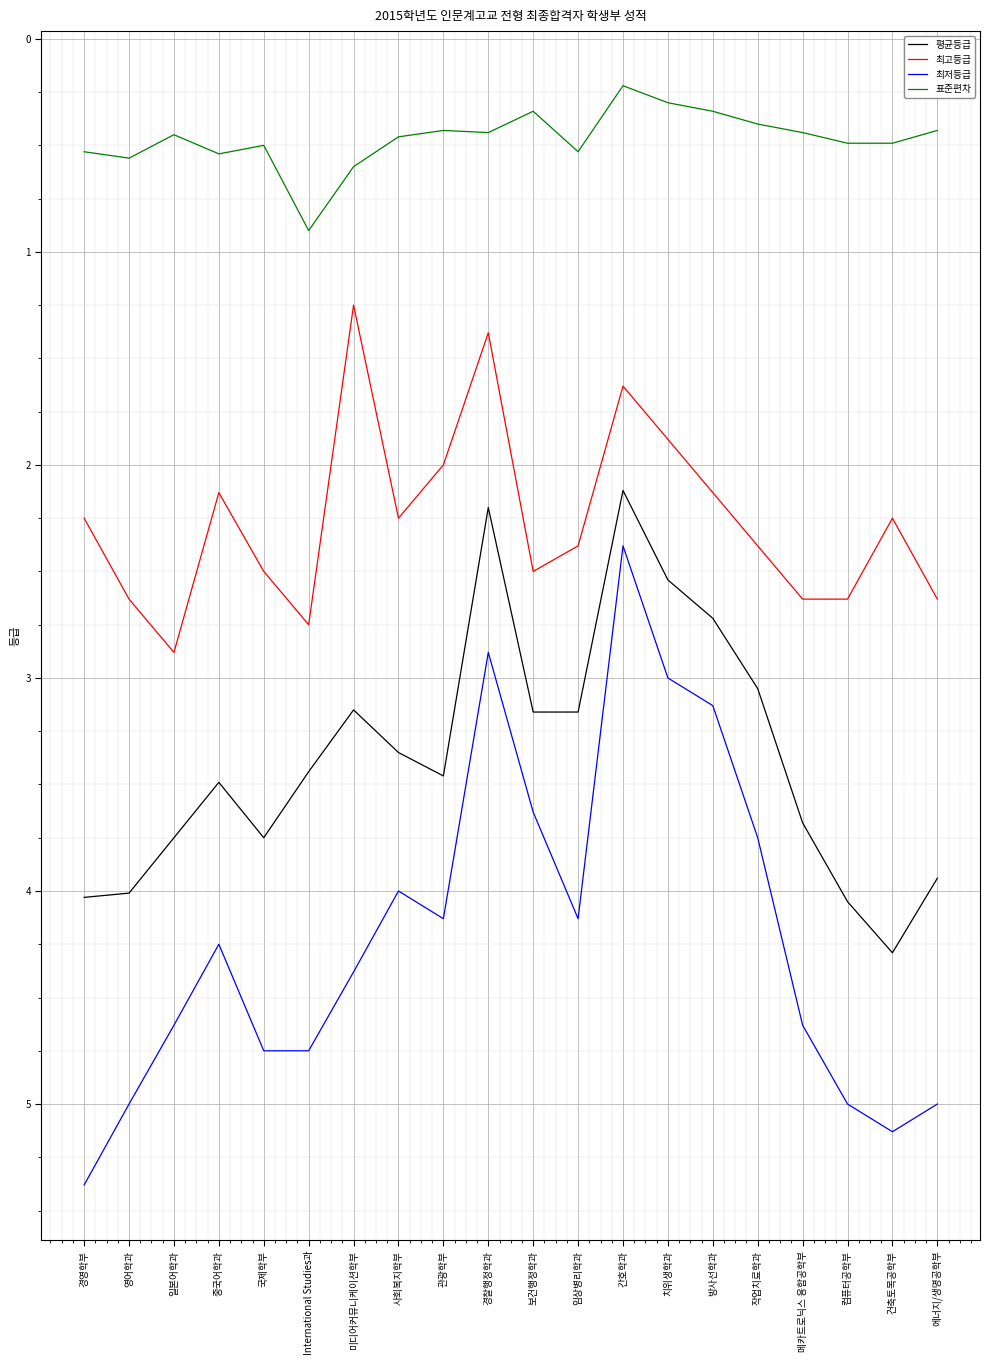

True or false: 최저등급 and 평균등급 intersect in this chart.

False